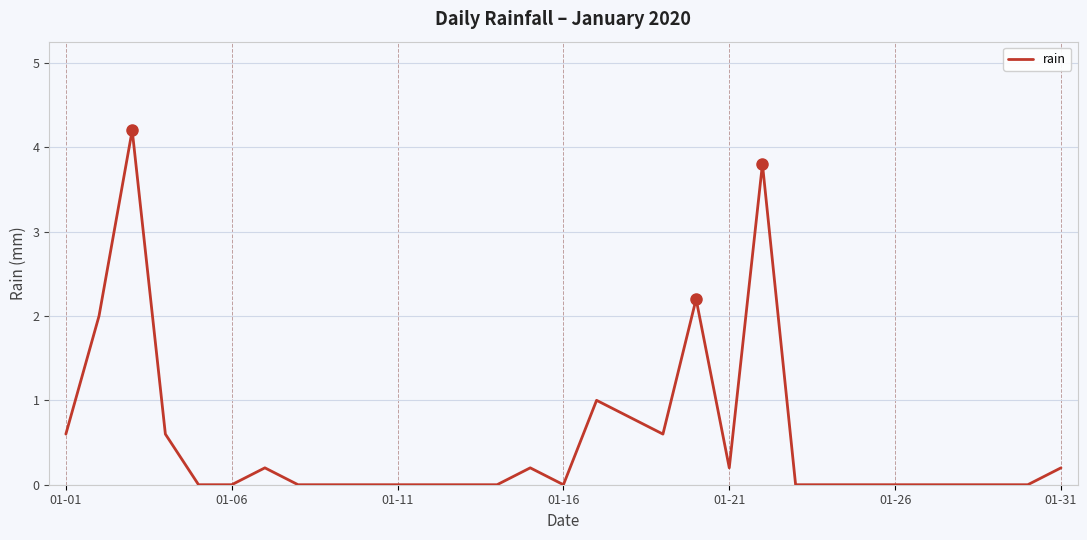

Reading left to right, list all the values displayed in this chart.

0.6	2.0	4.2	0.6	0.0	0.0	0.2	0.0	0.0	0.0	0.0	0.0	0.0	0.0	0.2	0.0	1.0	0.8	0.6	2.2	0.2	3.8	0.0	0.0	0.0	0.0	0.0	0.0	0.0	0.0	0.2